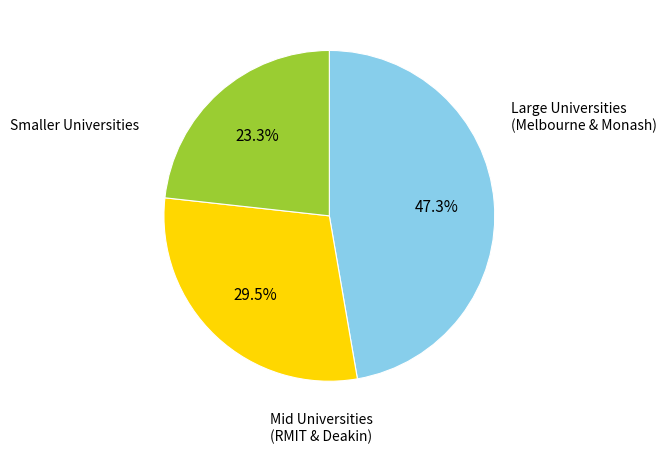

Is there a majority slice in this chart?

No